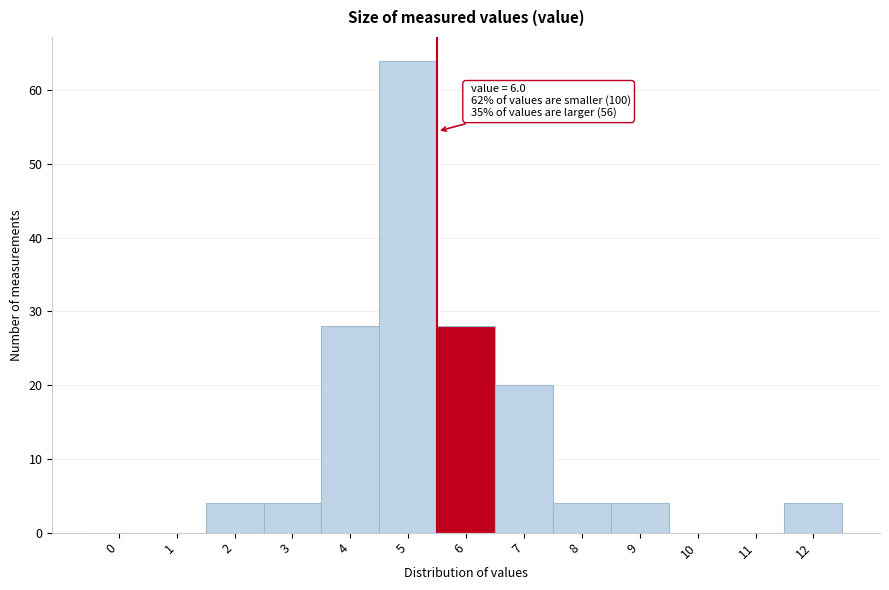

Reading left to right, what are all the values shown in this chart?

0=0	1=0	2=4	3=4	4=28	5=64	6=28	7=20	8=4	9=4	10=0	11=0	12=4